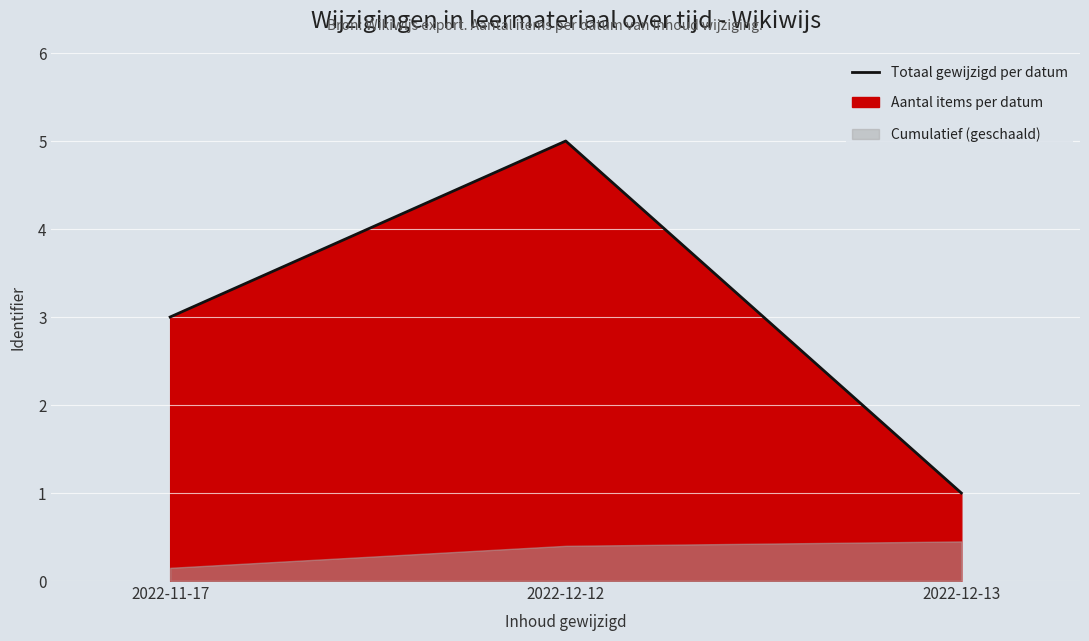

Read the value at 2022-11-17.

3